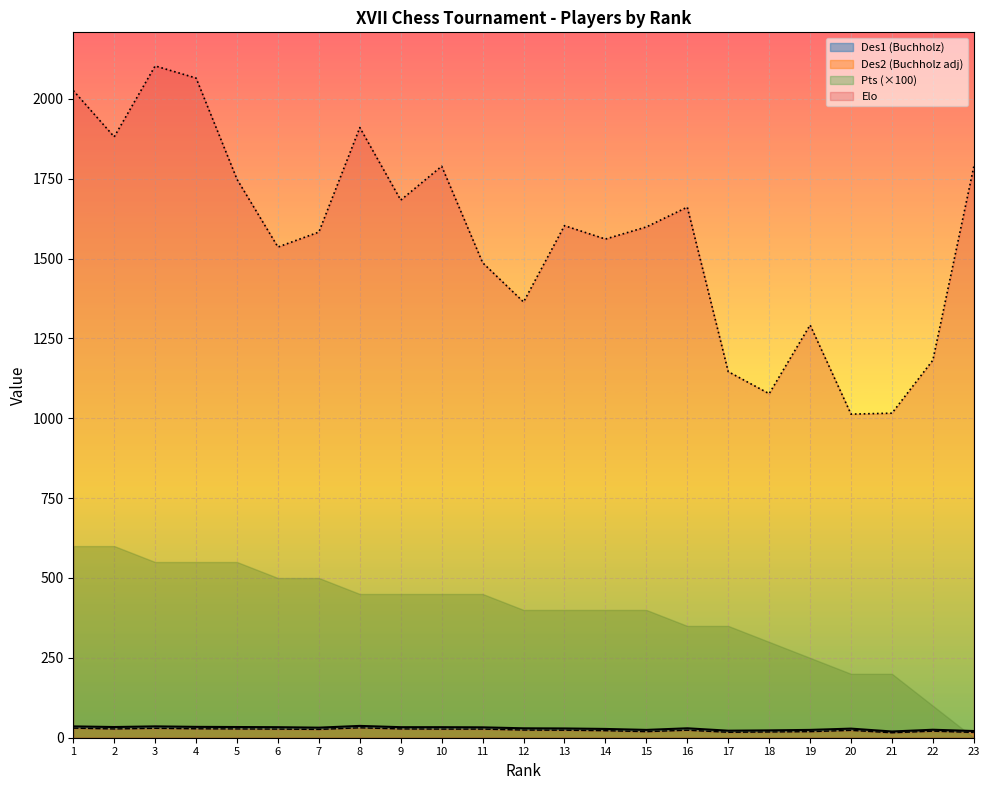

Between 1 and 23, which is larger?

1